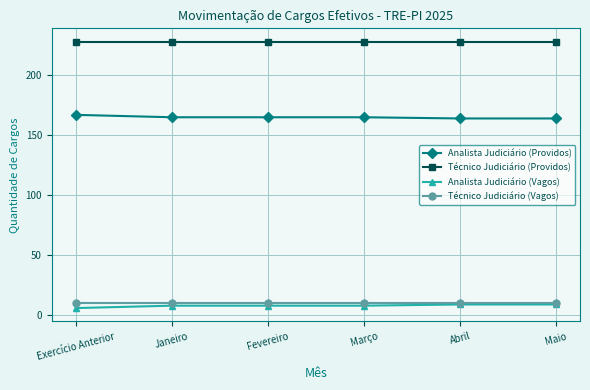

What is the difference between the highest and lowest values at Janeiro?

220